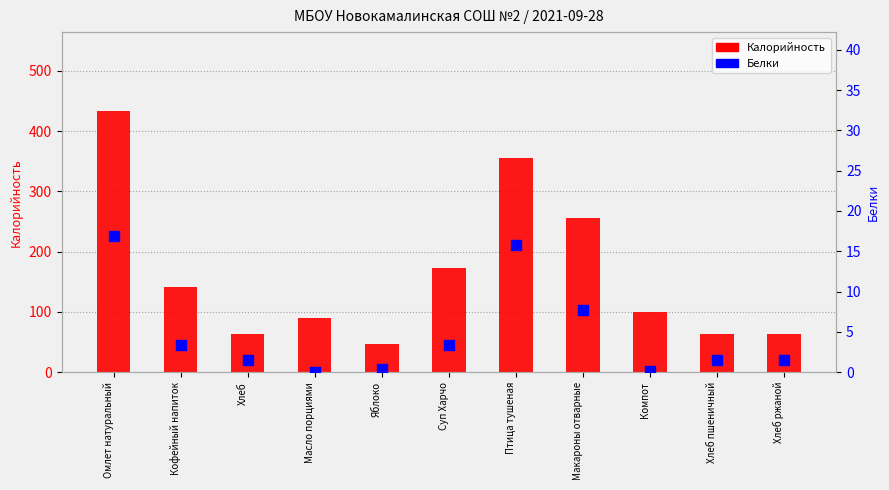

Is the value of Калорийность at Масло порциями greater than the value of Белки at Хлеб ржаной?

Yes